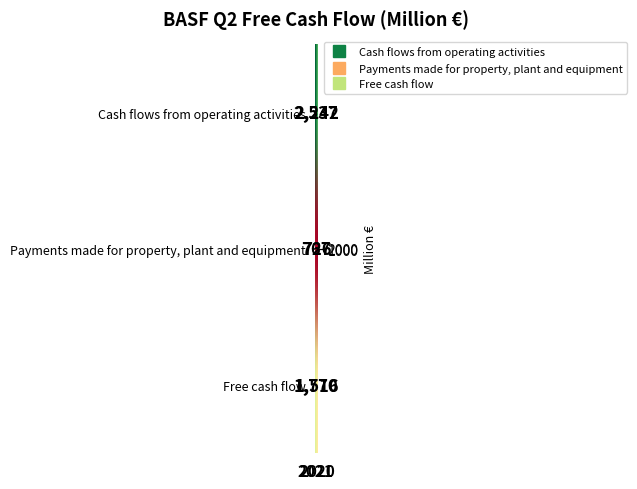

What is the difference between the maximum and minimum values in the Payments made for property, plant and equipment series?

41